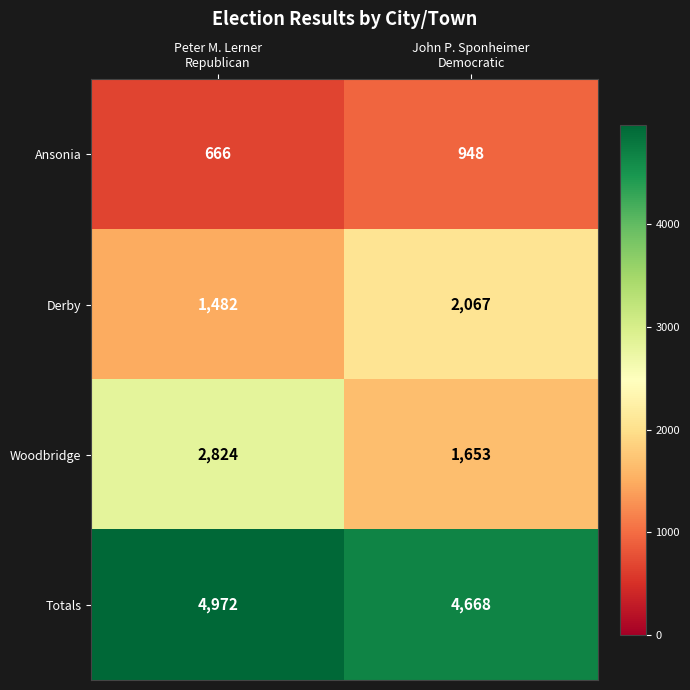

Which series has the widest spread of values?

Woodbridge